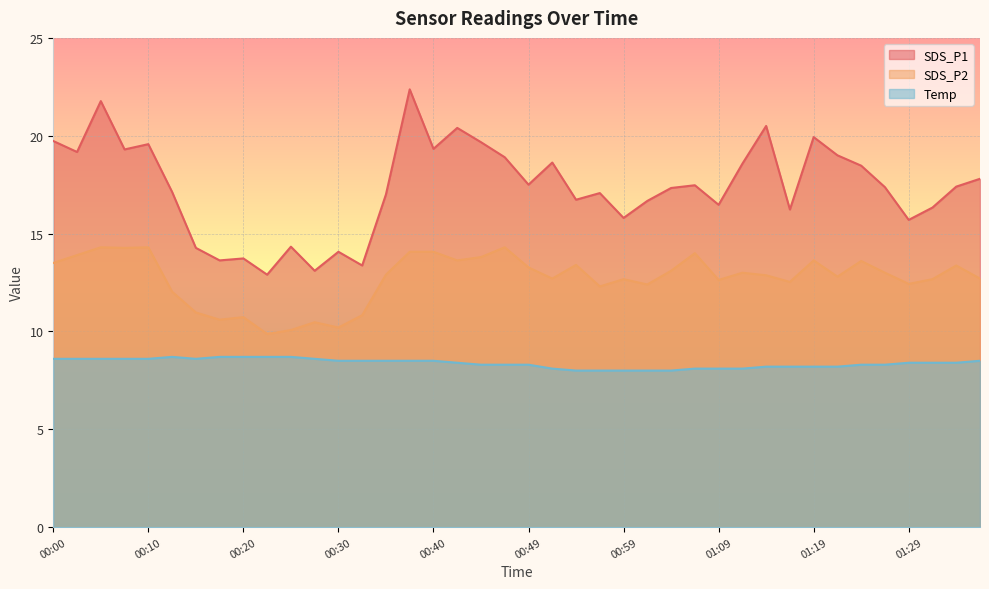

What is the difference between the maximum and minimum values in the SDS_P2 series?

4.4